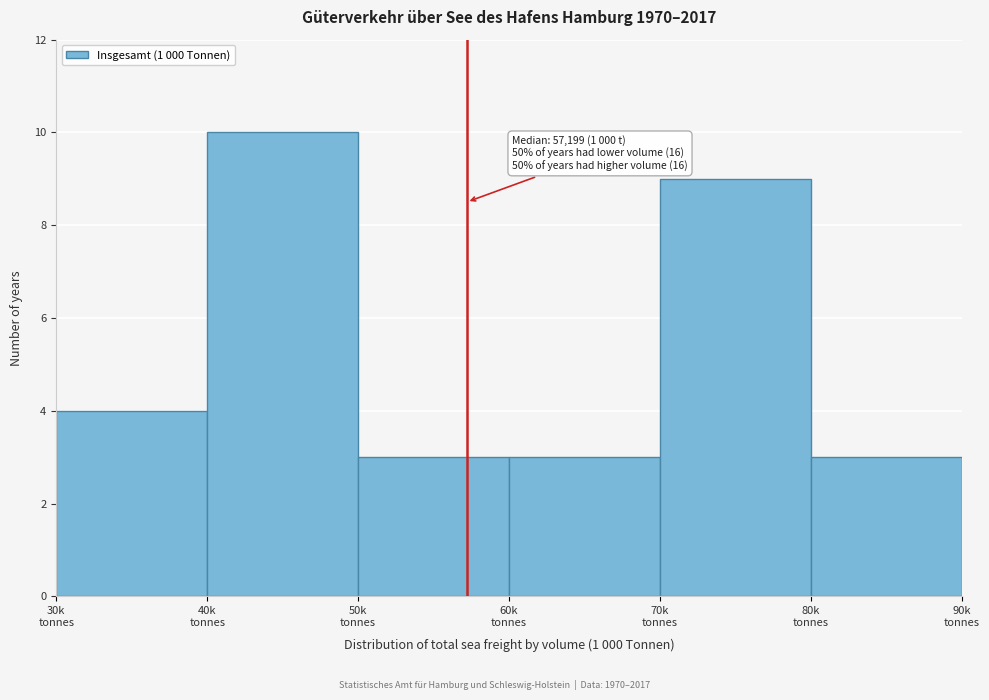

Reading left to right, list all the values displayed in this chart.

4	10	3	3	9	3